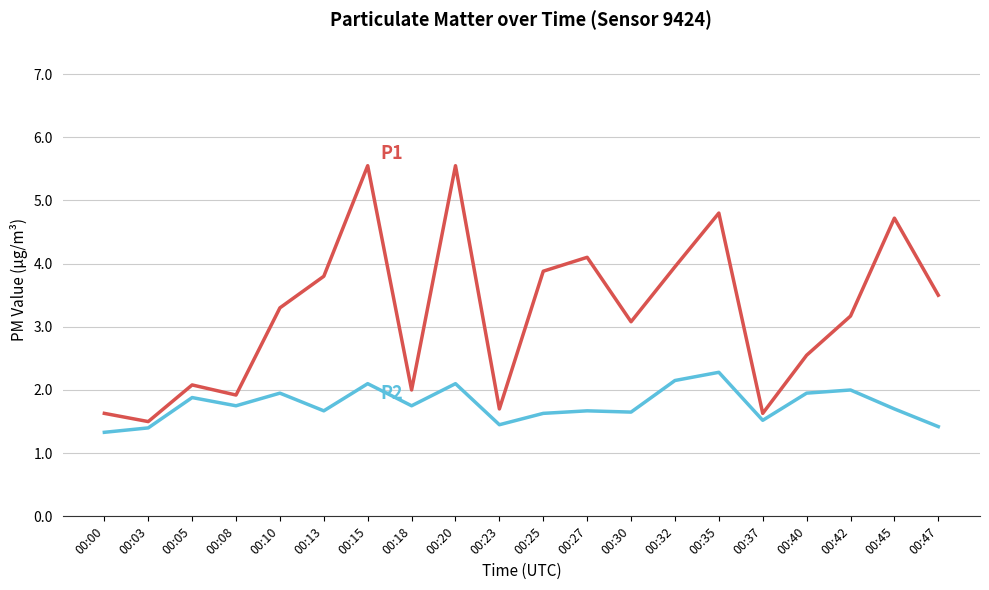

What is the total value across all series at 00:47?

4.9